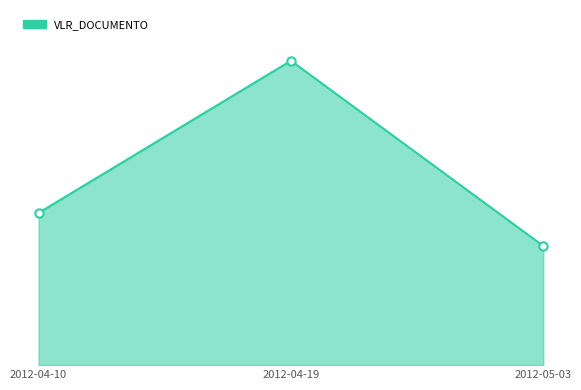

Does the chart display data point markers on the line(s)?

No